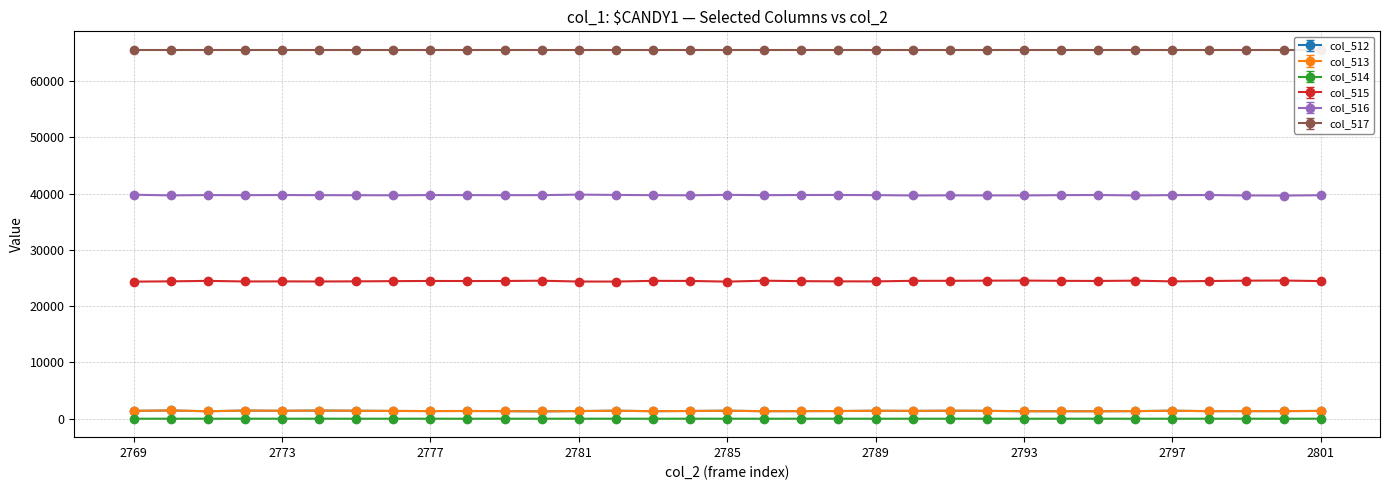

True or false: col_516 and col_515 intersect in this chart.

False